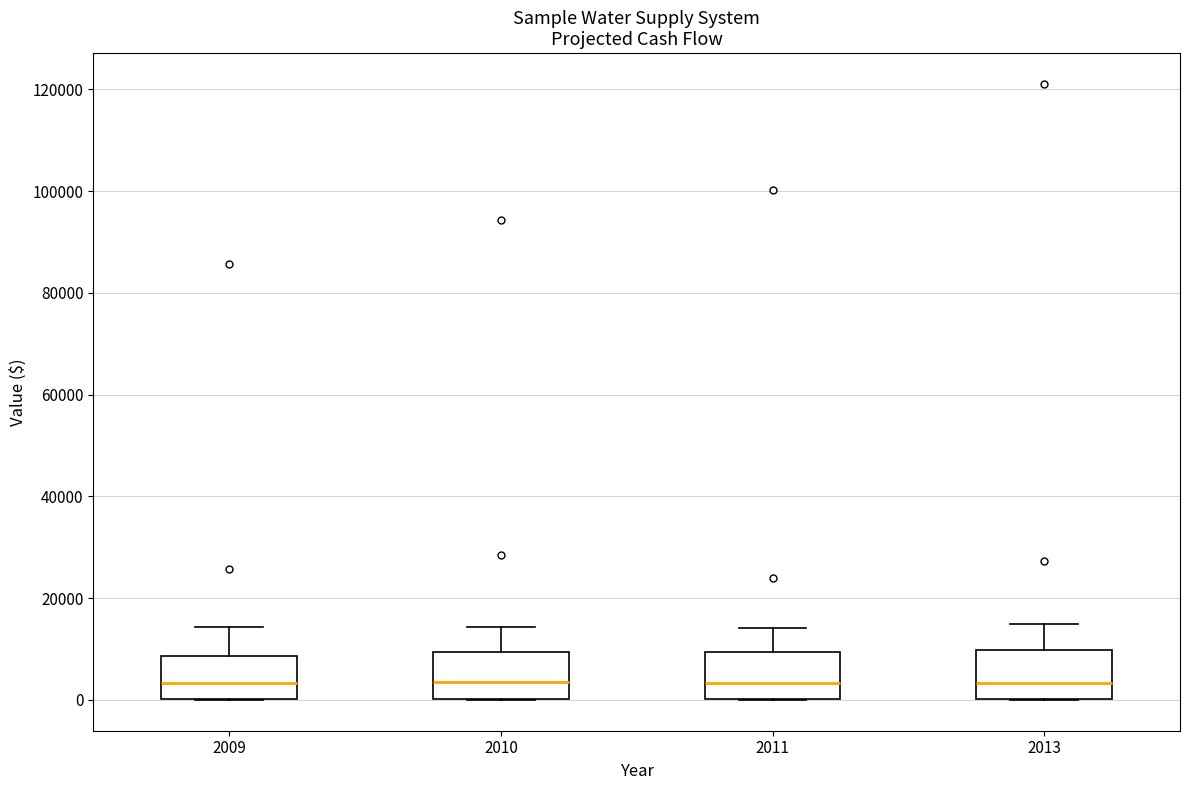

Reading left to right, transcribe this box plot: for each box, give where its median line is, the range the box spans, and where its two whiskers end, as read against the y-axis. The values are not printed on the chart, so give them approximately, as read against the axis.

2009: median 4000, box 0 to 8000, whiskers 0 to 14000
2010: median 4000, box 0 to 10000, whiskers 0 to 14000
2011: median 4000, box 0 to 10000, whiskers 0 to 14000
2013: median 4000, box 0 to 10000, whiskers 0 to 16000